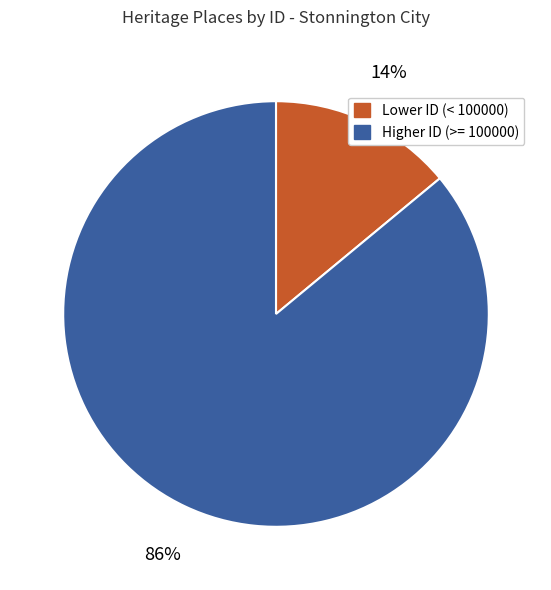

To the nearest percent, what is the difference between the largest and smallest slice percentages?

72%